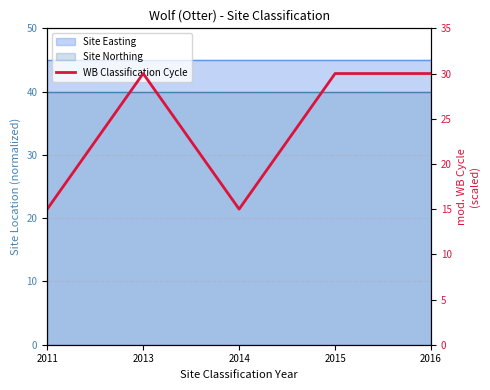

Reading left to right, transcribe all the data shown in this chart.

2011=15	2013=30	2014=15	2015=30	2016=30